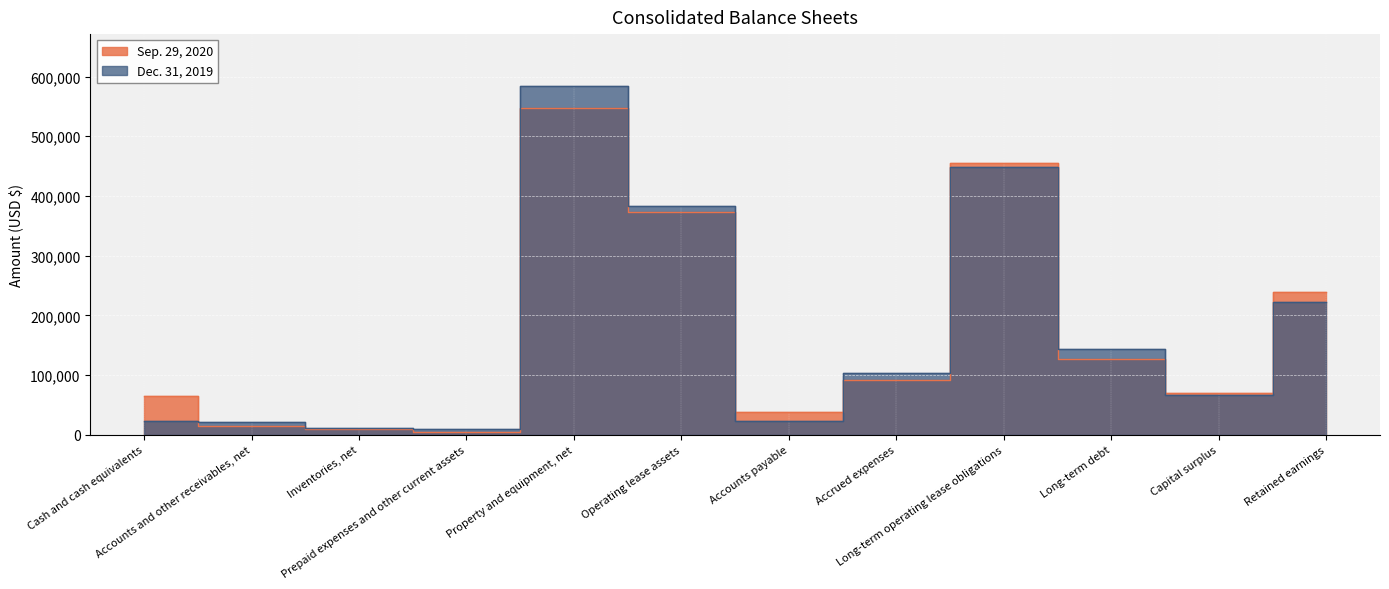

How many values in the Sep. 29, 2020 series are below 91026?

6